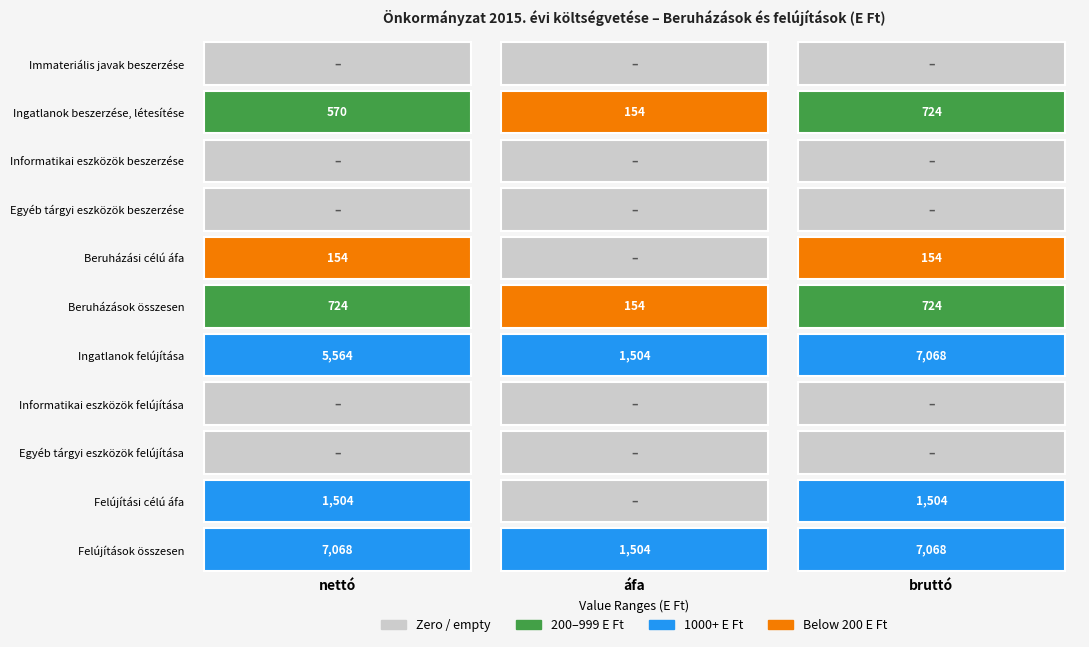

Count the number of data series in this chart.

11